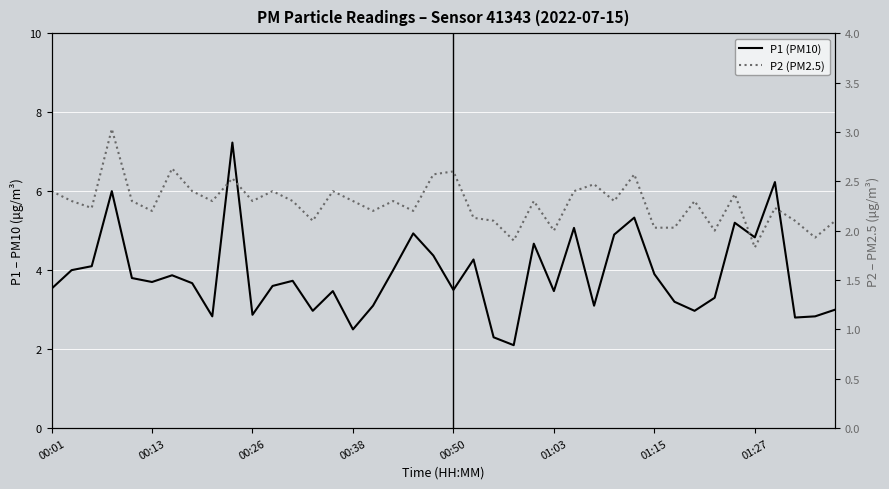

At which category does the chart reach its peak across all series?

9